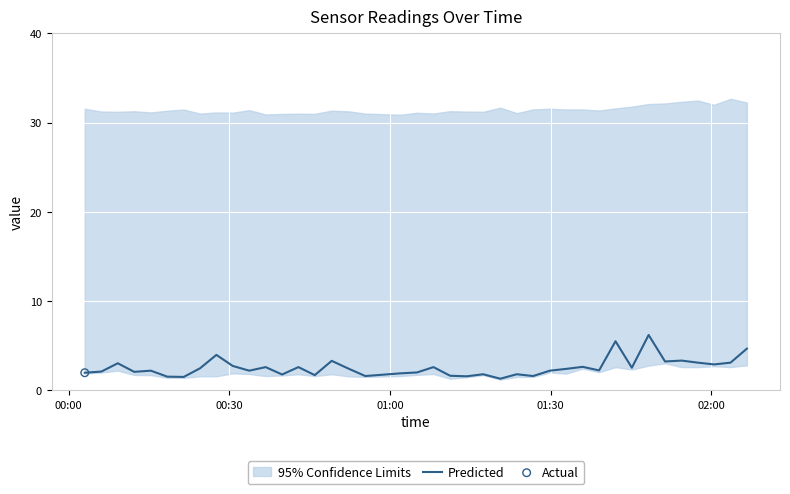

What is the lowest value of the Predicted series?

1.3